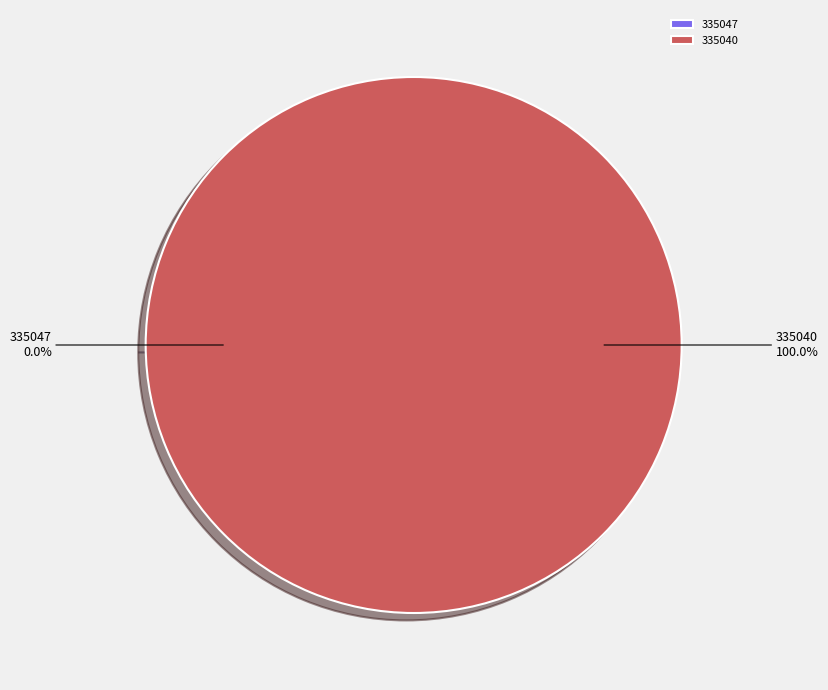

The 335040 slice represents 86% of the pie. True or false?

False